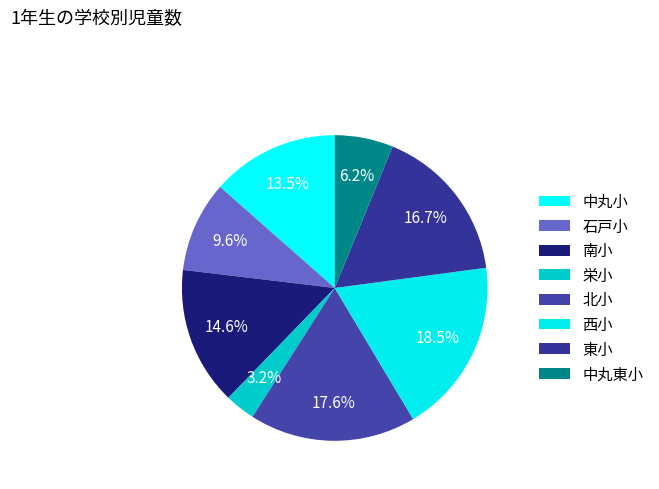

Is it true that 石戸小 is 10% of the pie?

True